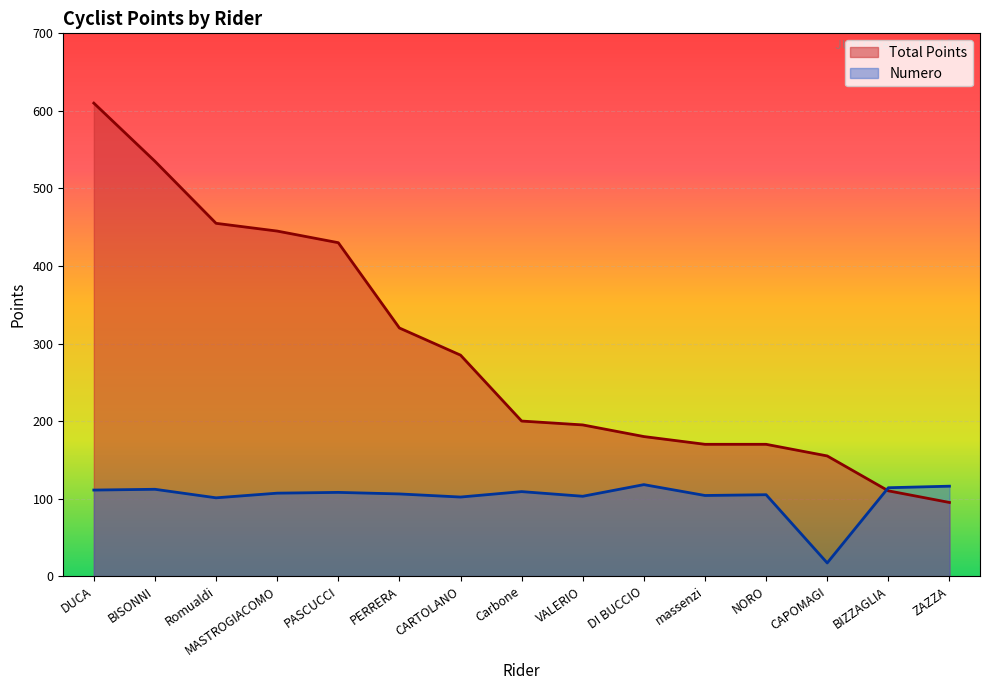

What is the highest value of the Numero series?

118